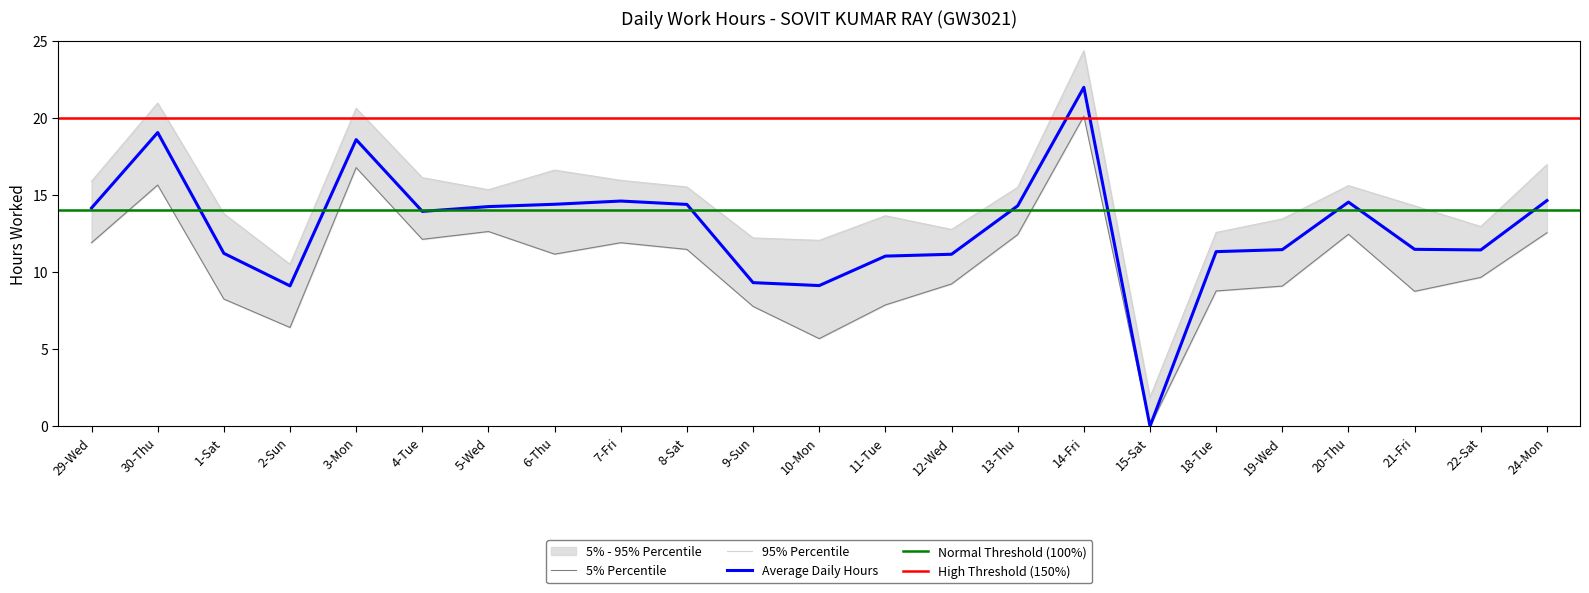

How many data points does each series have?

23